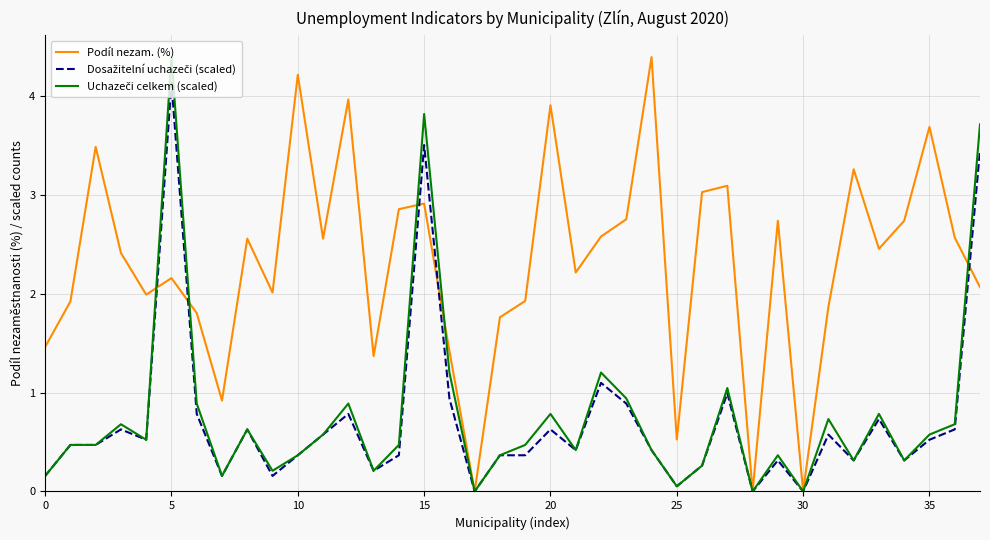

What is the greatest value displayed?

4.4